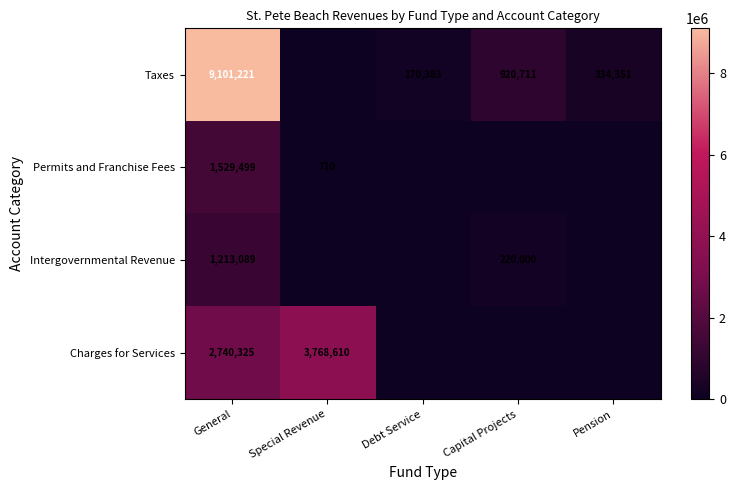

The Taxes series shows 187722 at Pension. True or false?

False